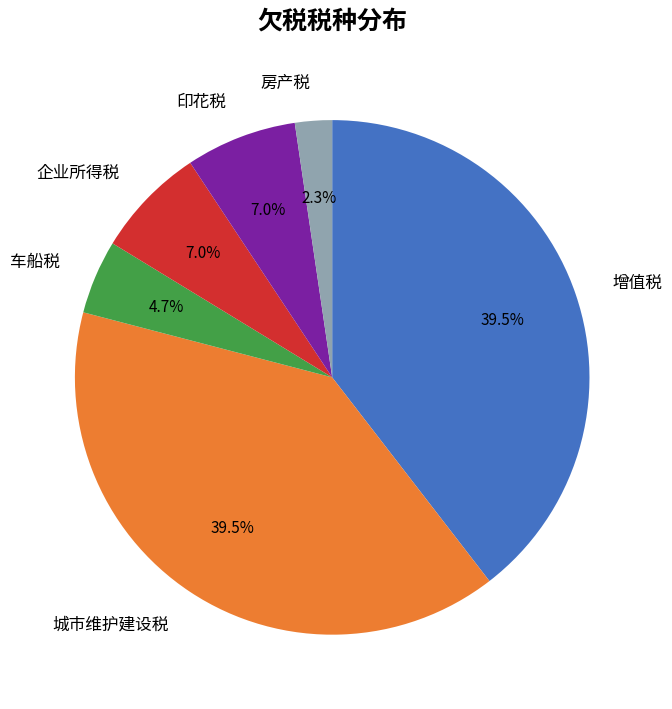

Is 增值税 the majority of the pie?

No